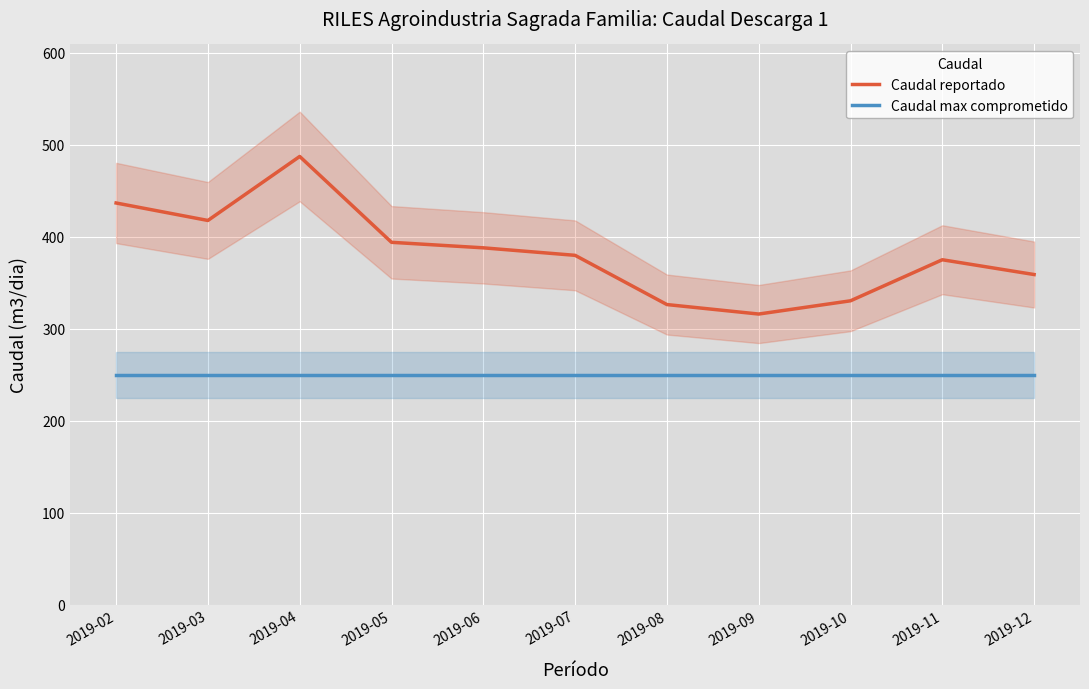

What is the average value of the Caudal reportado series?

382.6